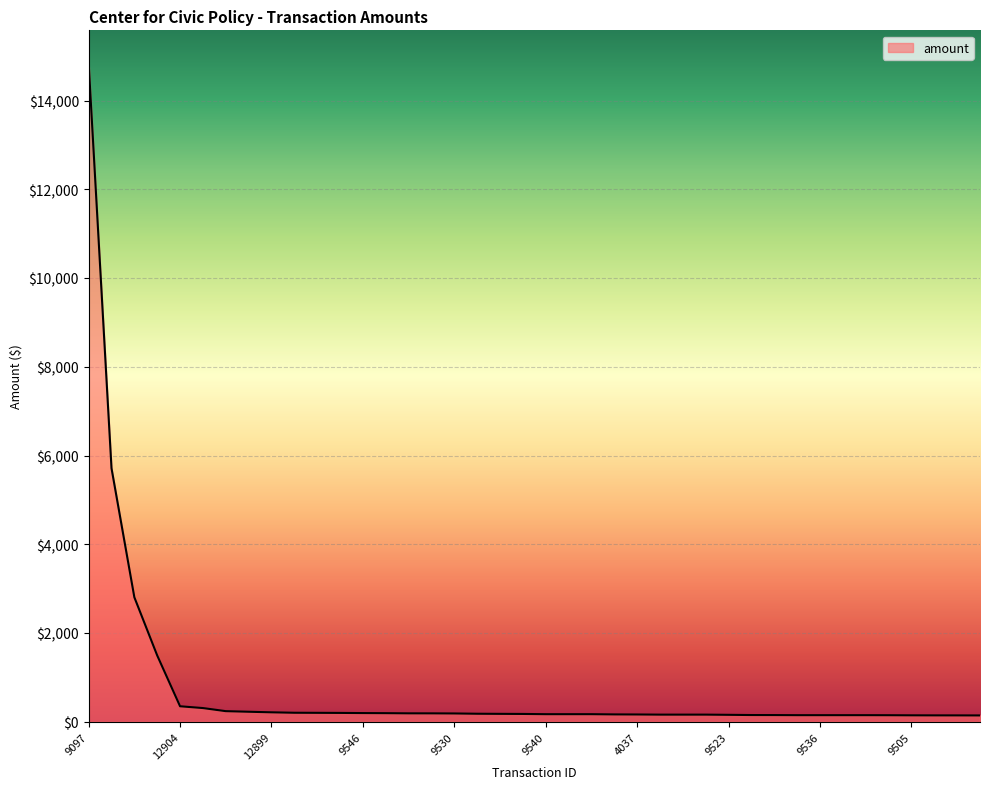

What is the greatest value displayed?

14839.9